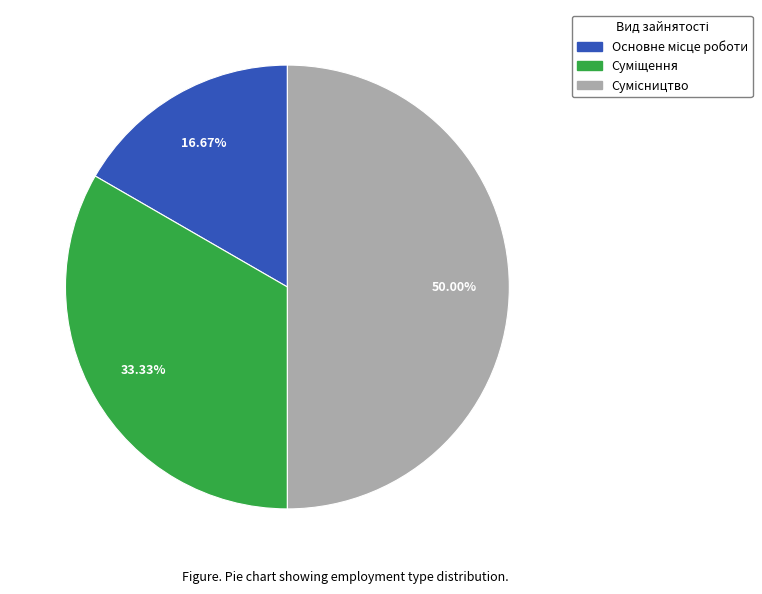

How many slices are in this pie chart?

3